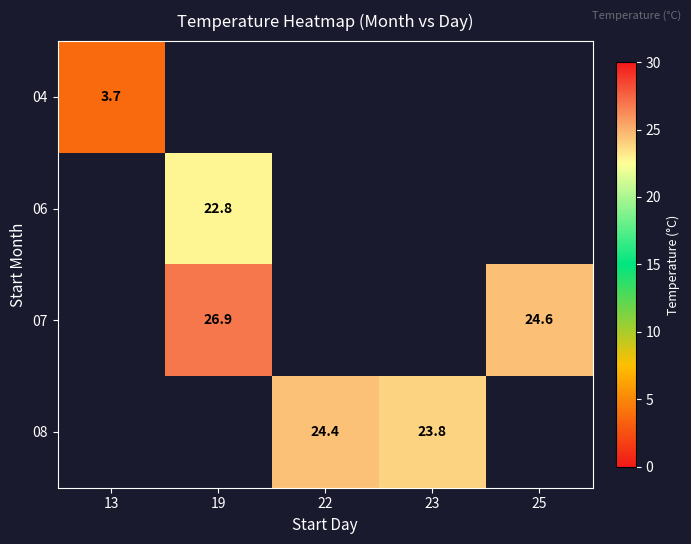

The value of 04 at 13 is 5.1. True or false?

False